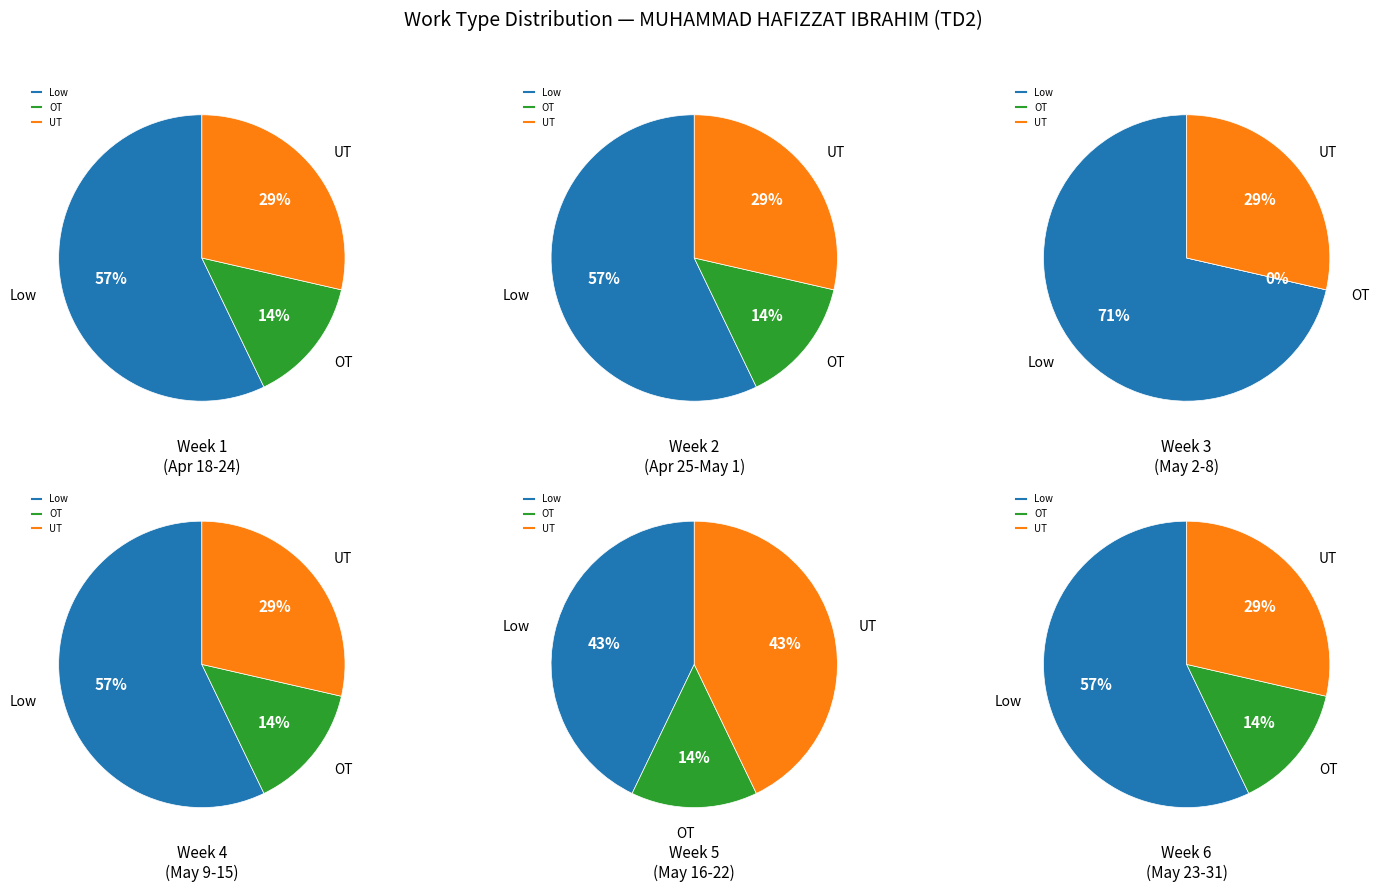

Combined, what portion of the pie is 5 and 3?

35.7%